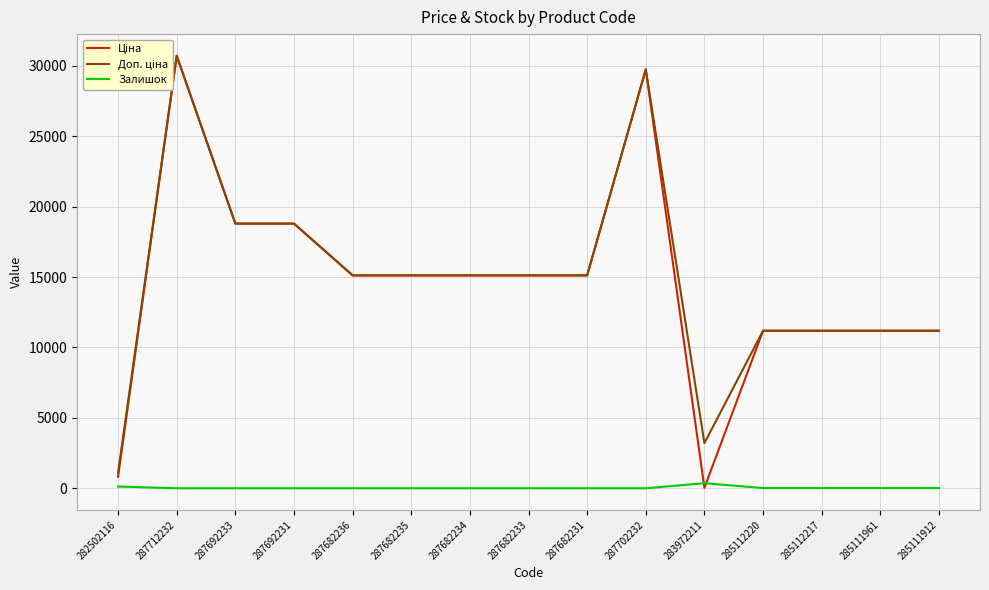

How many intersections are there between Ціна and Залишок?

2